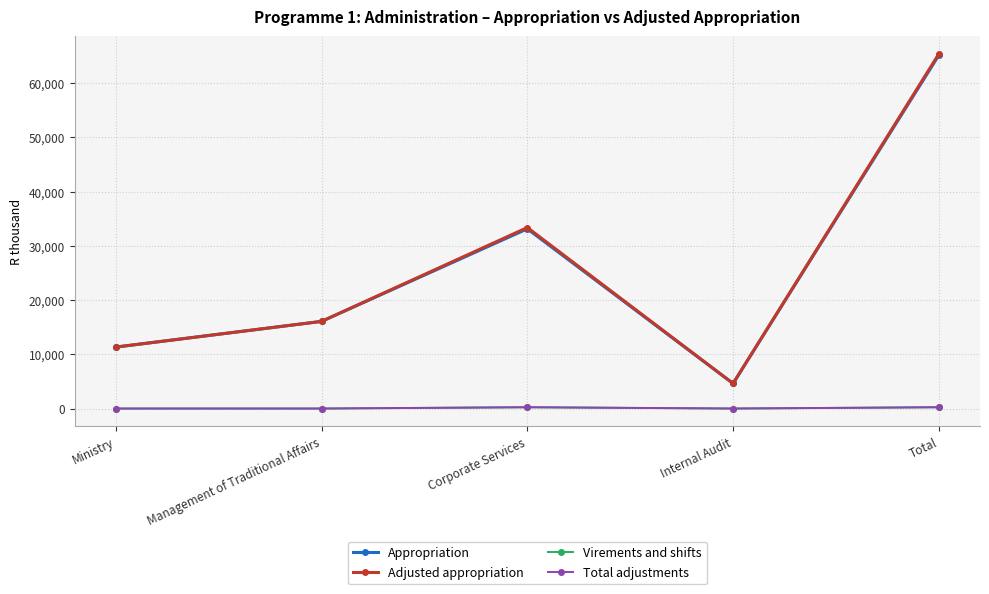

What is the label of the 3rd point from the right?

Corporate Services